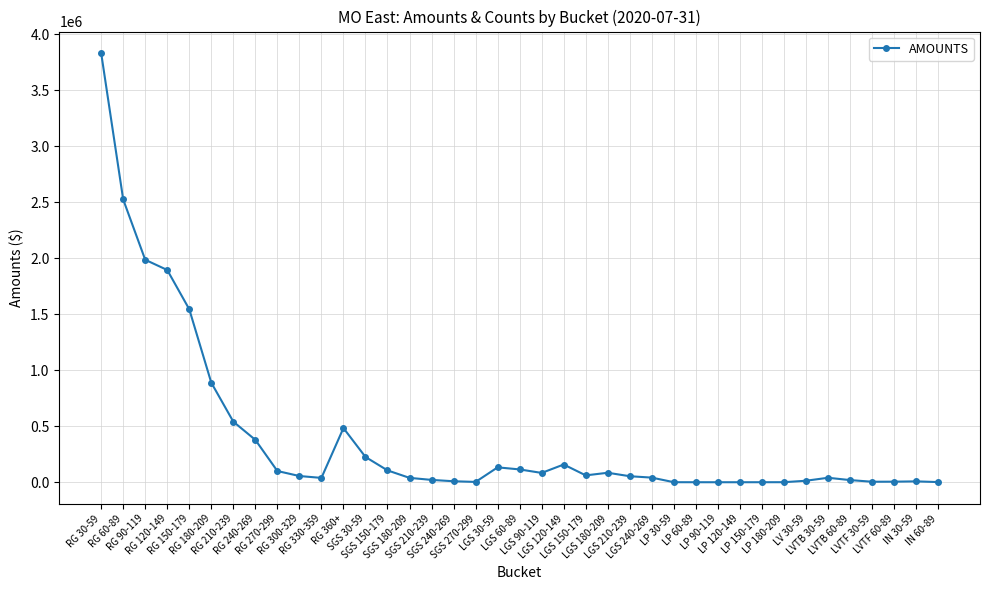

Where is the first local maximum?

RG 360+